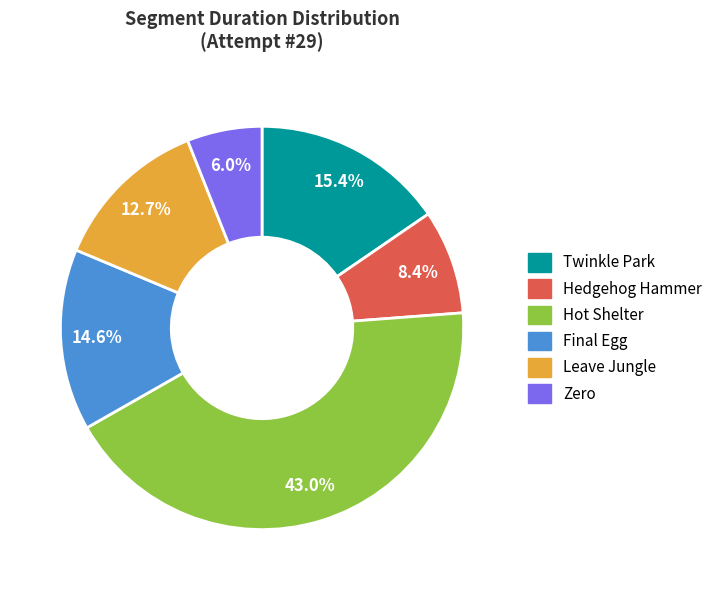

Is there a majority slice in this chart?

No